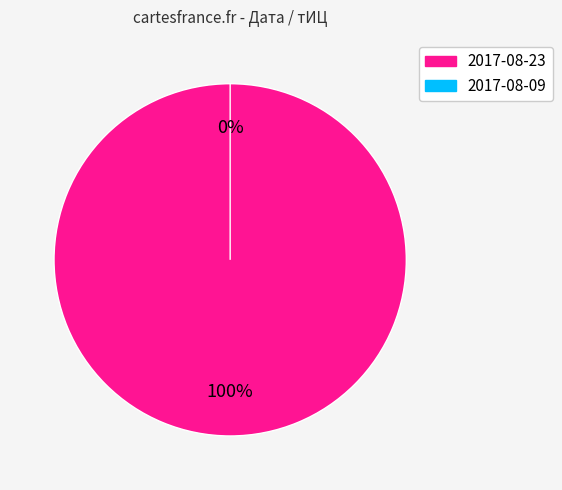

The 2017-08-09 slice represents 9% of the pie. True or false?

False